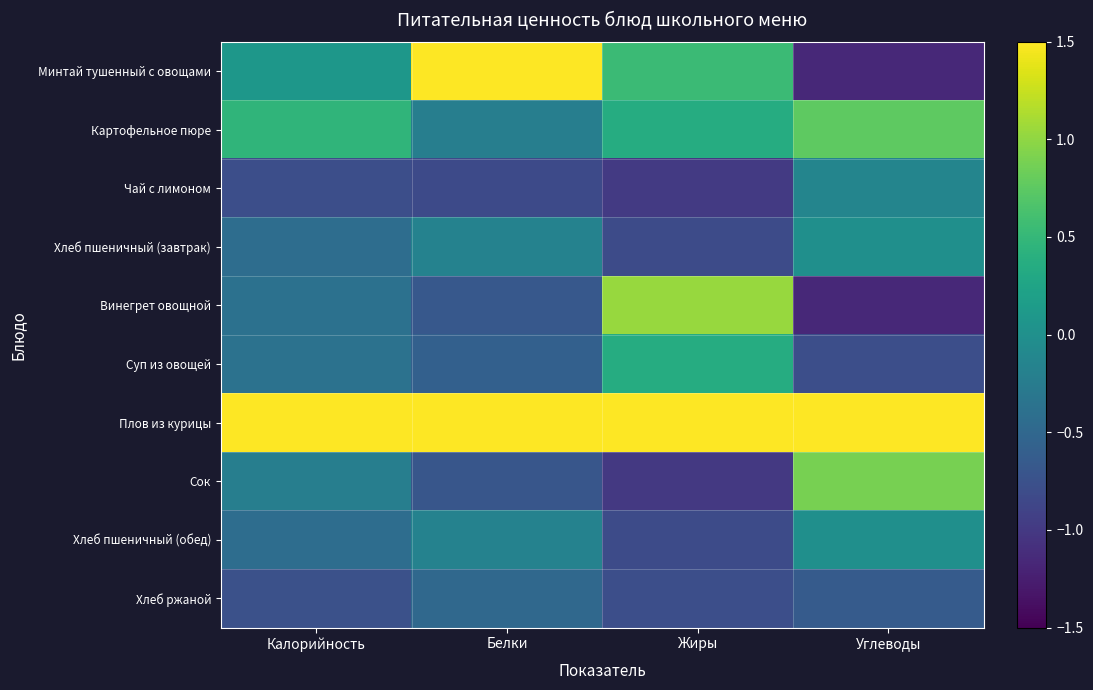

Between Белки and Углеводы, which series saw the biggest shift?

Минтай тушенный с овощами